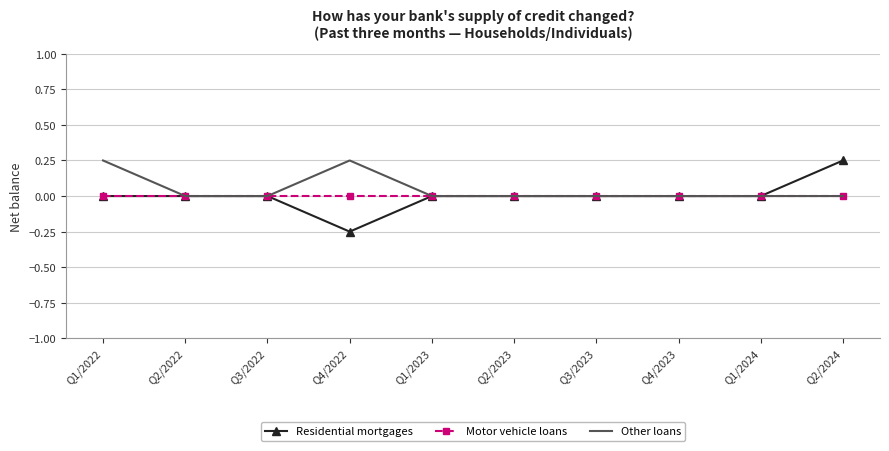

At Q4/2022, list the series in order from smallest to largest.

Residential mortgages, Motor vehicle loans, Other loans